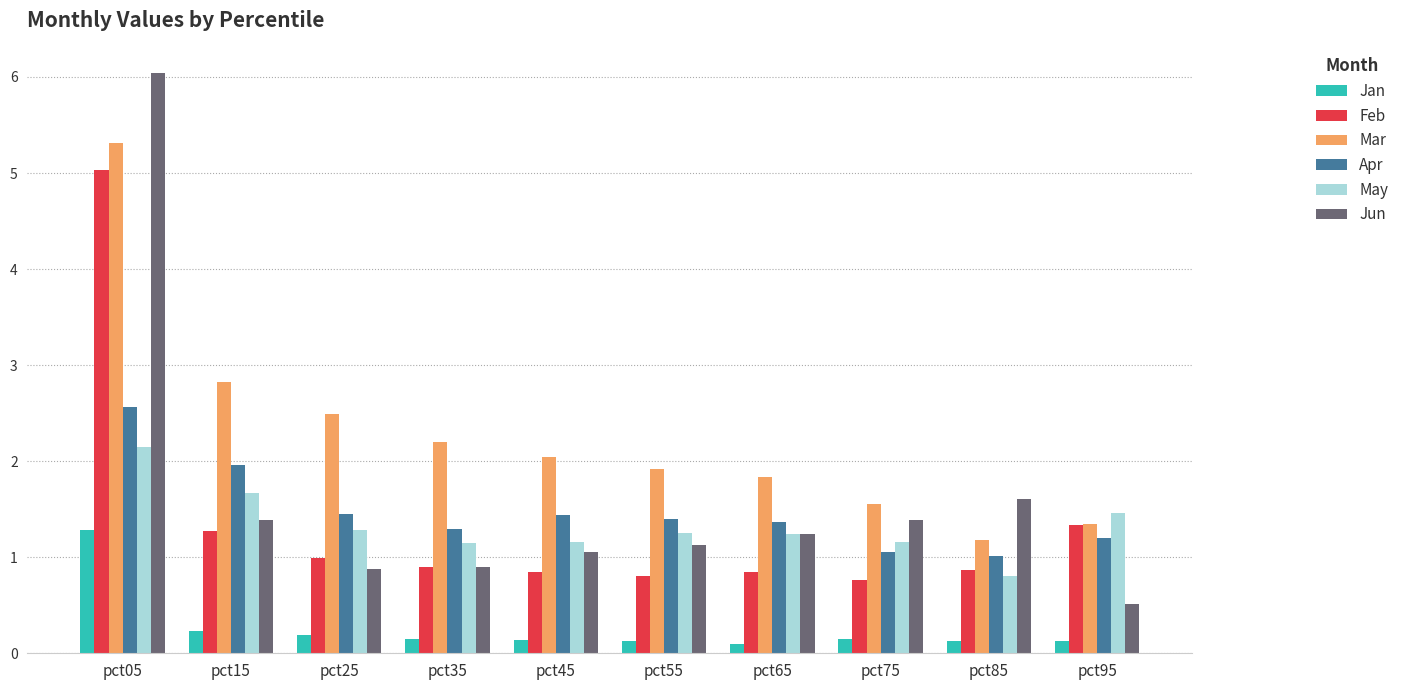

At which label does Jun reach its peak?

pct05